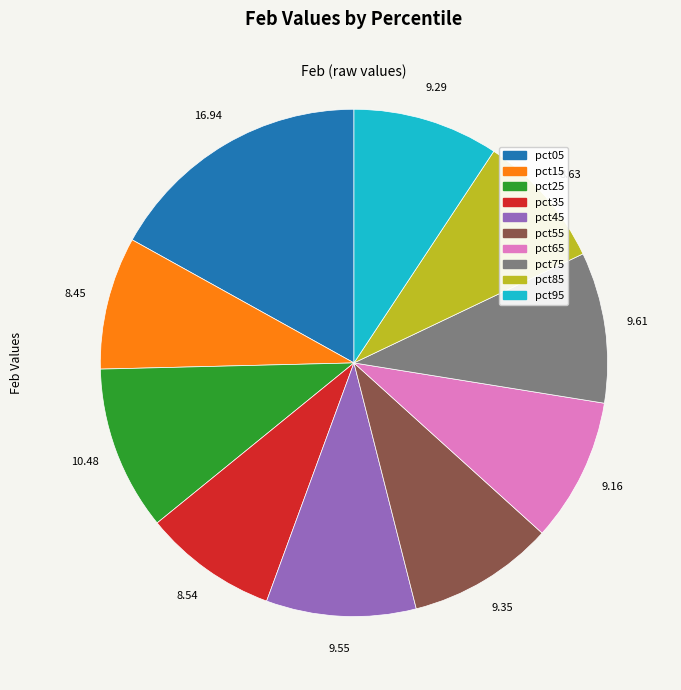

Count the number of slices in the pie.

10